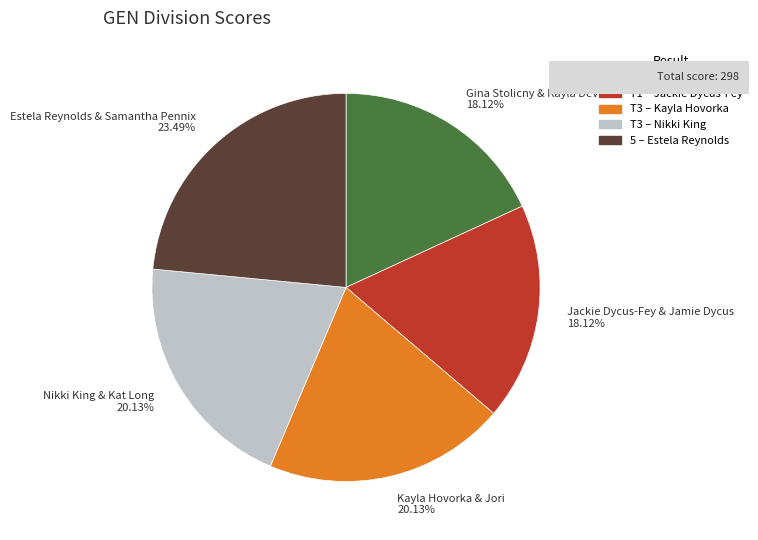

Do Nikki King & Kat Long and Gina Stolicny & Kayla DeVitto together represent more than half of the pie?

No